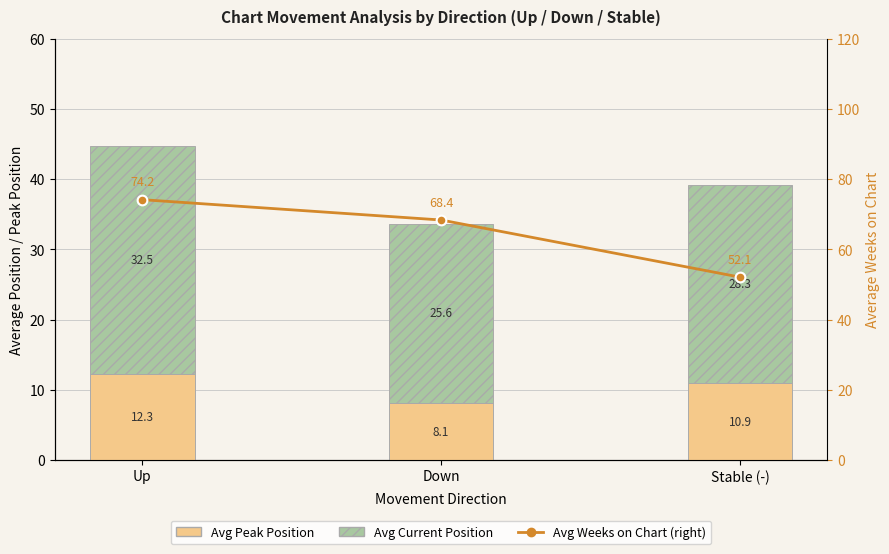

What is the maximum value for Avg Weeks on Chart (right axis)?

74.2